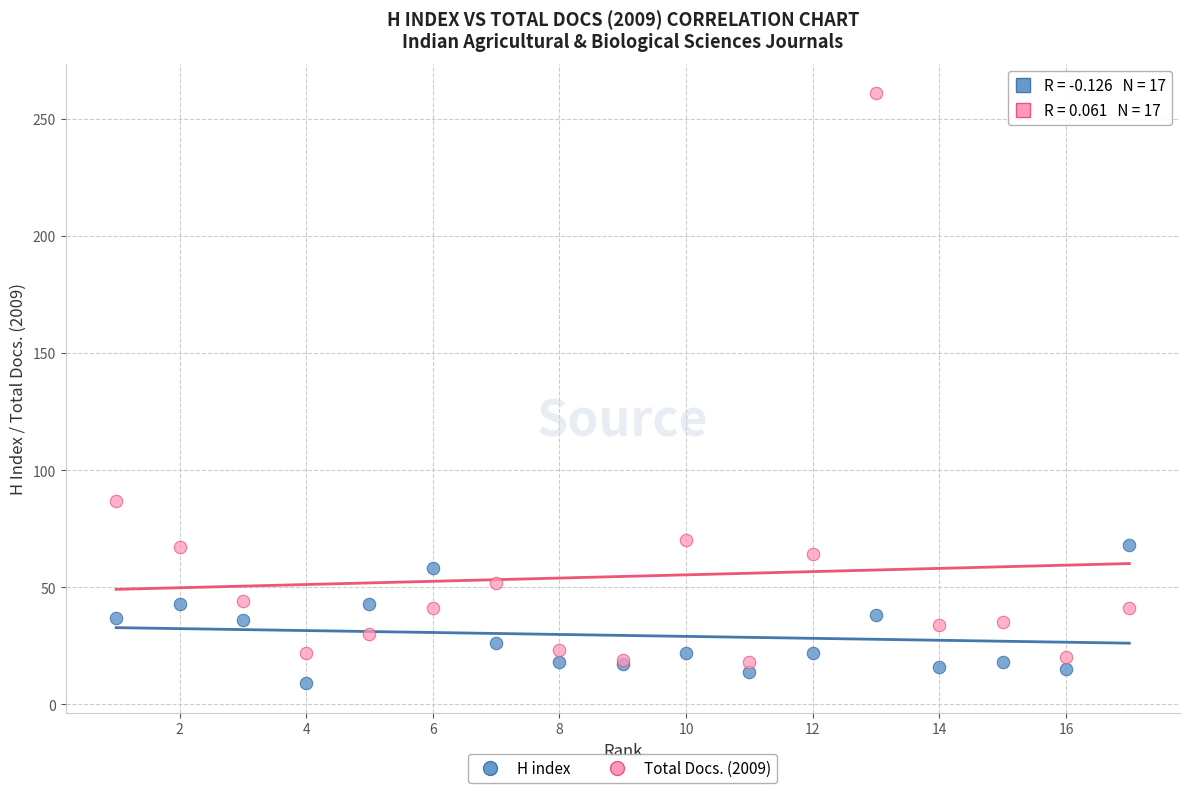

In the Total Docs. (2009) series, what Y value is closest to 139?

87